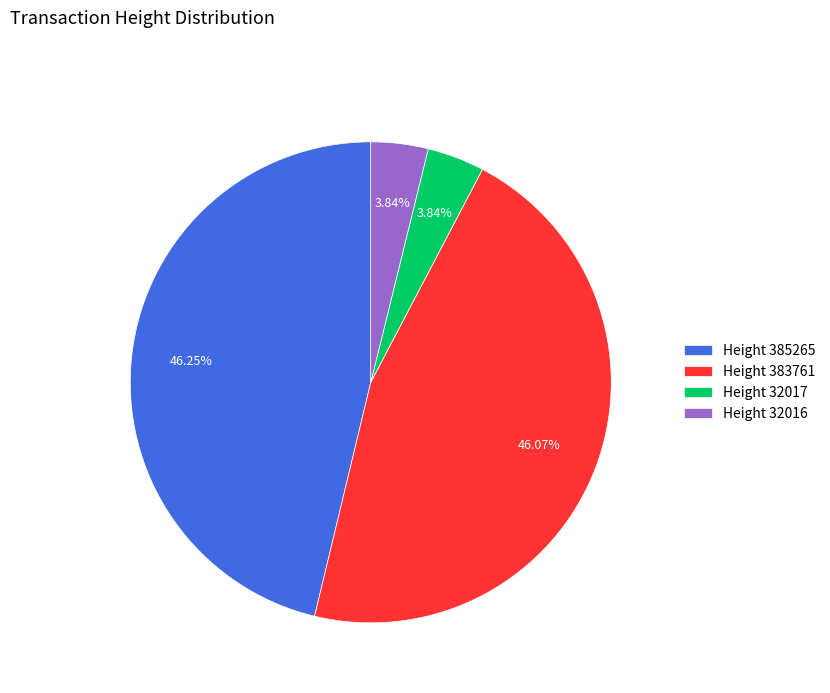

Which has a higher value, Height 32016 or Height 383761?

Height 383761